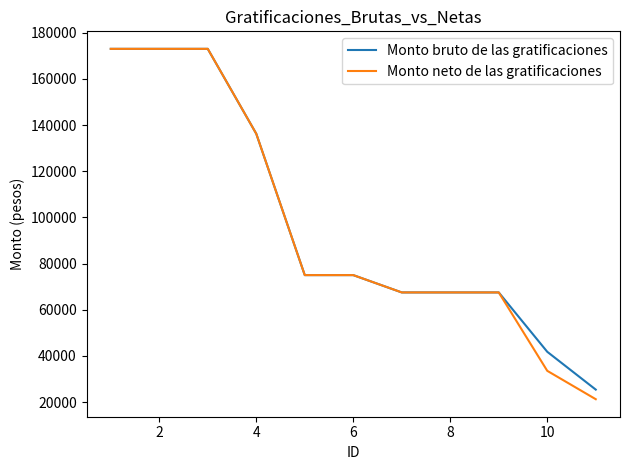

Which series has the largest range (max minus min)?

Monto neto de las gratificaciones